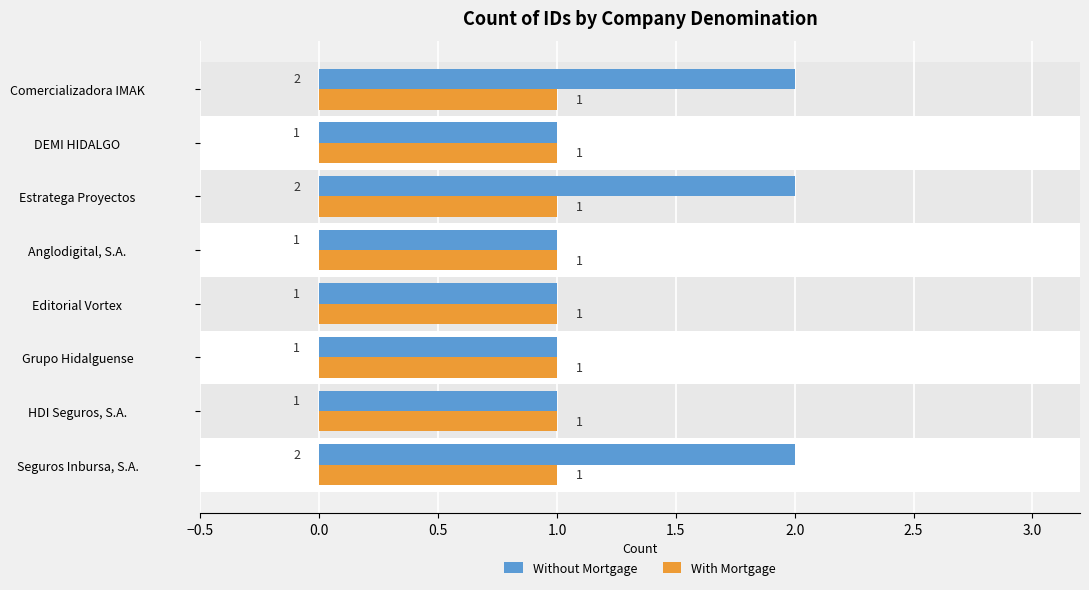

The value of With Mortgage at 0.0 is 0.1. True or false?

False